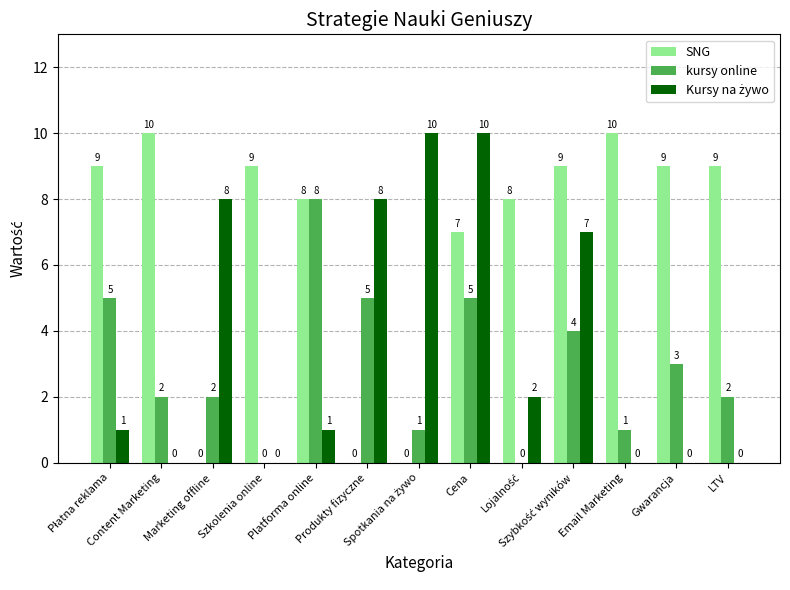

What is the highest value of the SNG series?

10